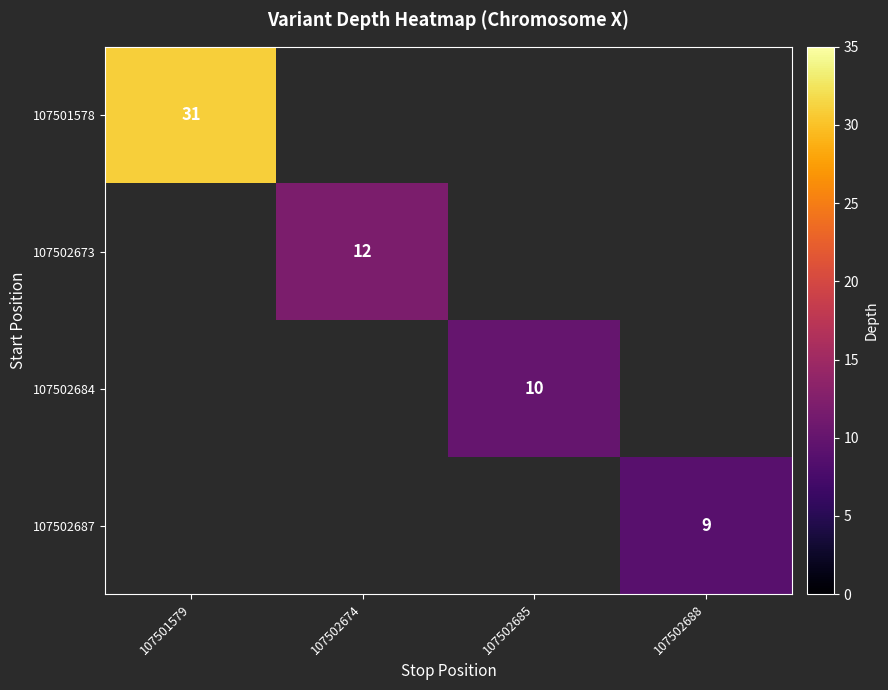

Is it true that 107502687 equals 9 at 107502688?

True